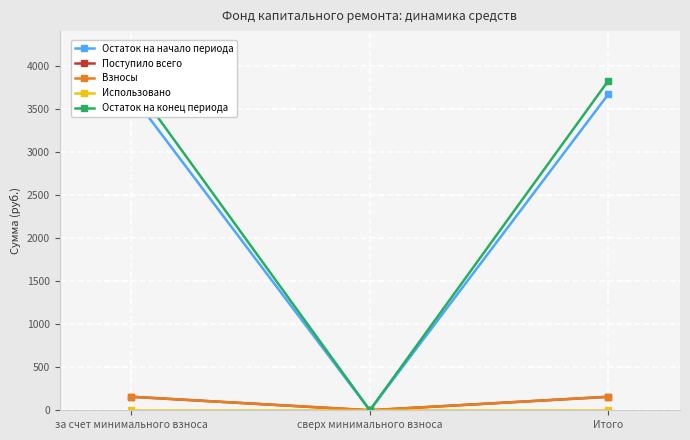

Is the value of Использовано at Итого greater than the value of Поступило всего at сверх минимального взноса?

No